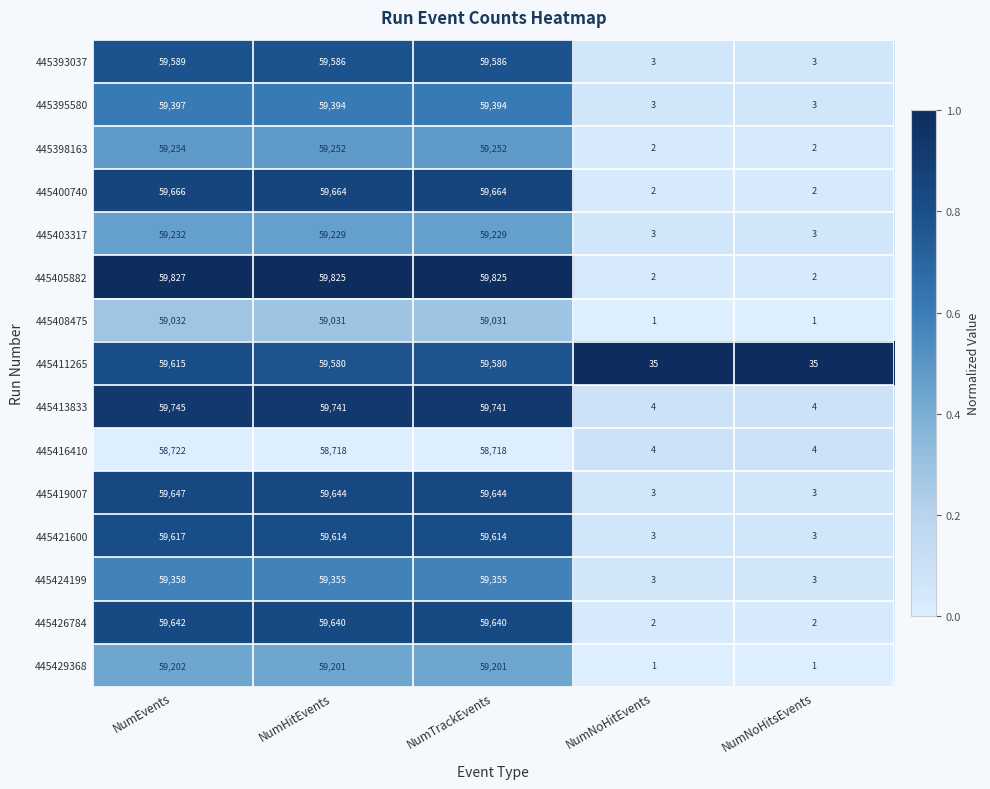

Which series has the largest range (max minus min)?

445405882